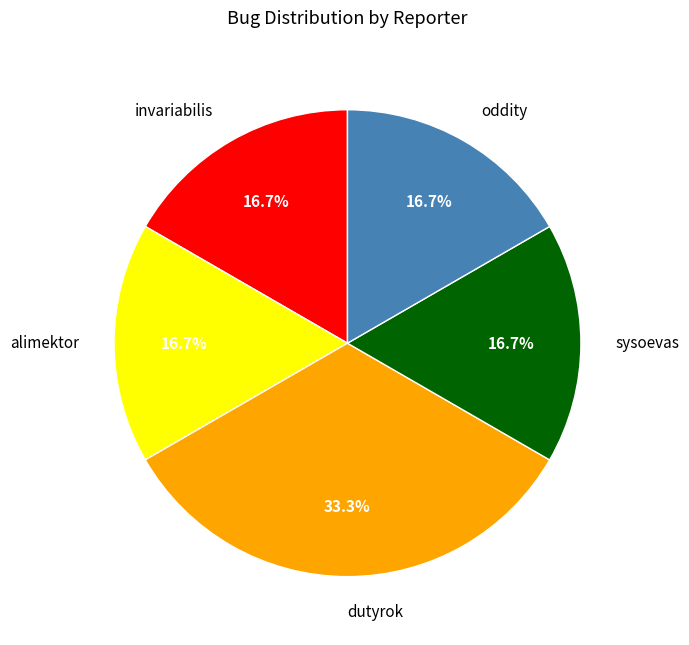

To the nearest percent, what is the combined percentage of invariabilis and oddity?

33%